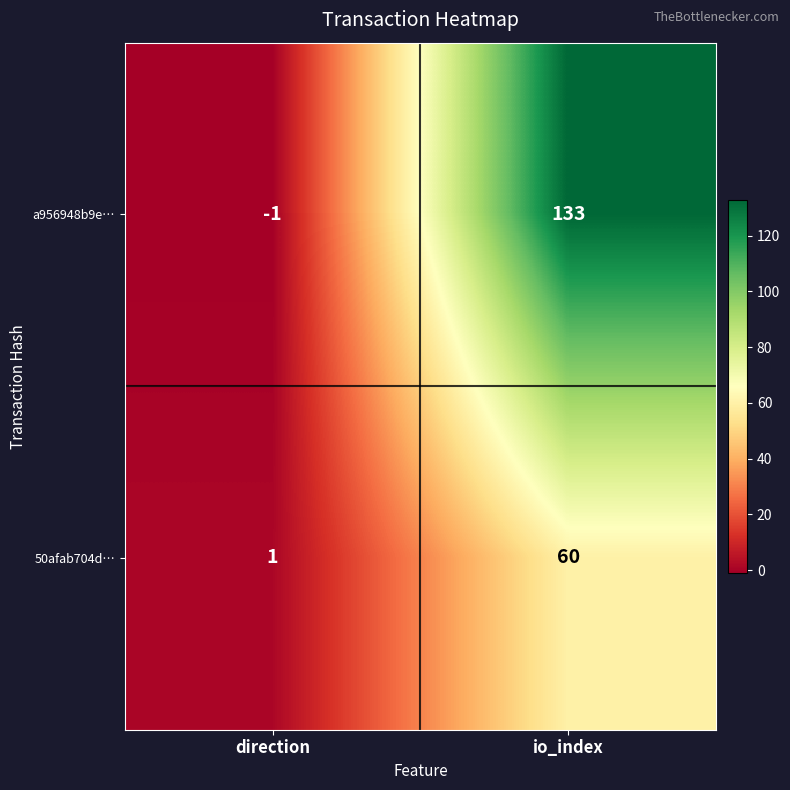

Reading right to left, list all the values displayed in this chart.

a956948b9e…: 133	-1
50afab704d…: 60	1